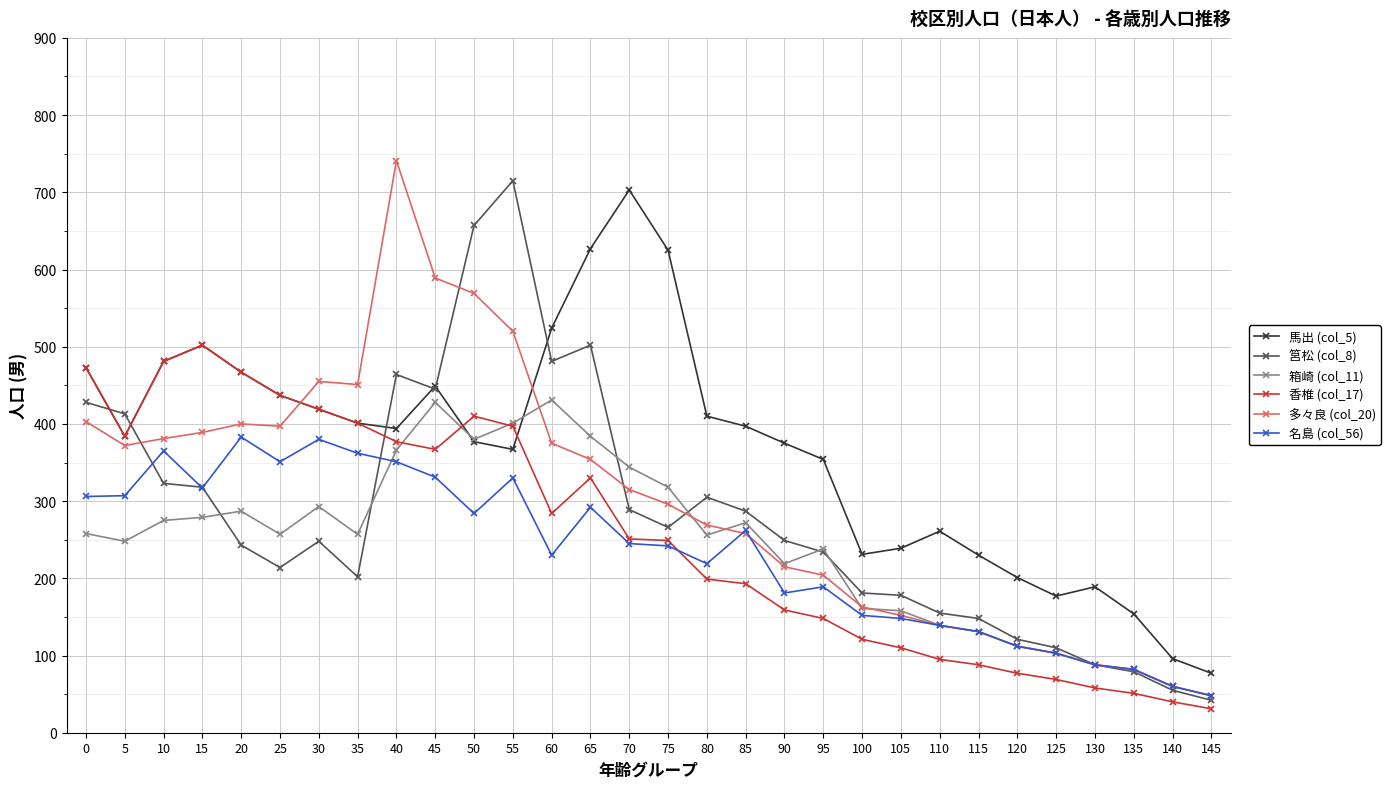

True or false: 筥松 (col_8) has more than 1 points higher than both neighbors.

True